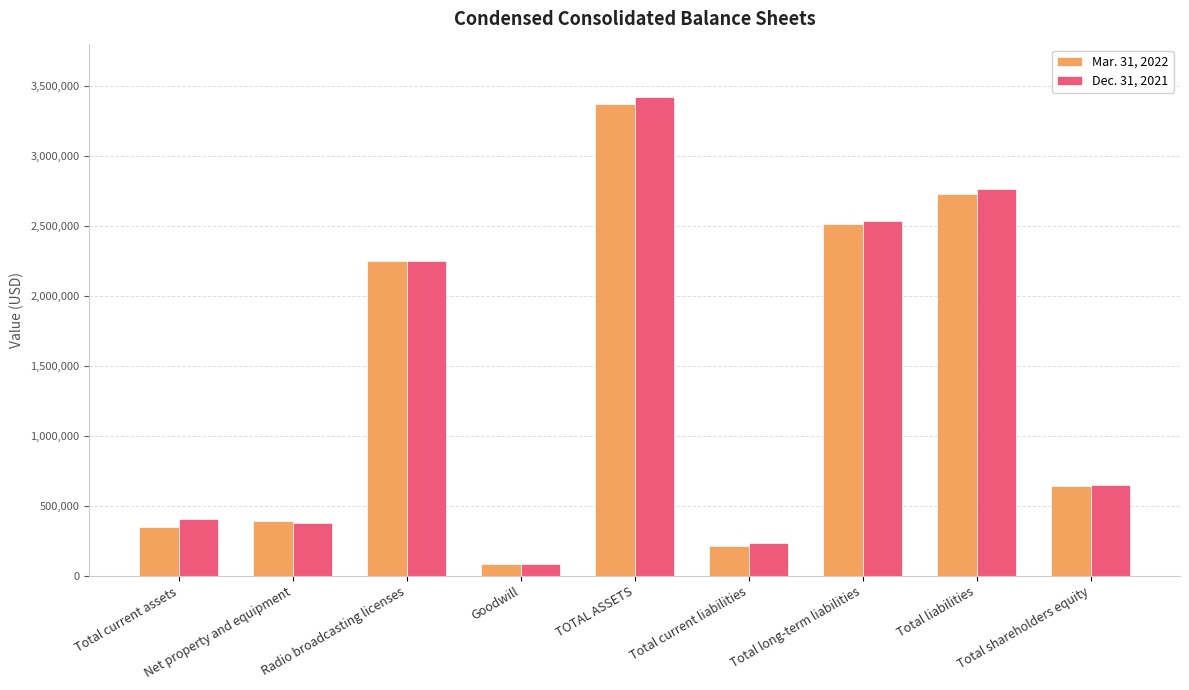

Where does the Mar. 31, 2022 series first go above 643419?

Radio broadcasting licenses